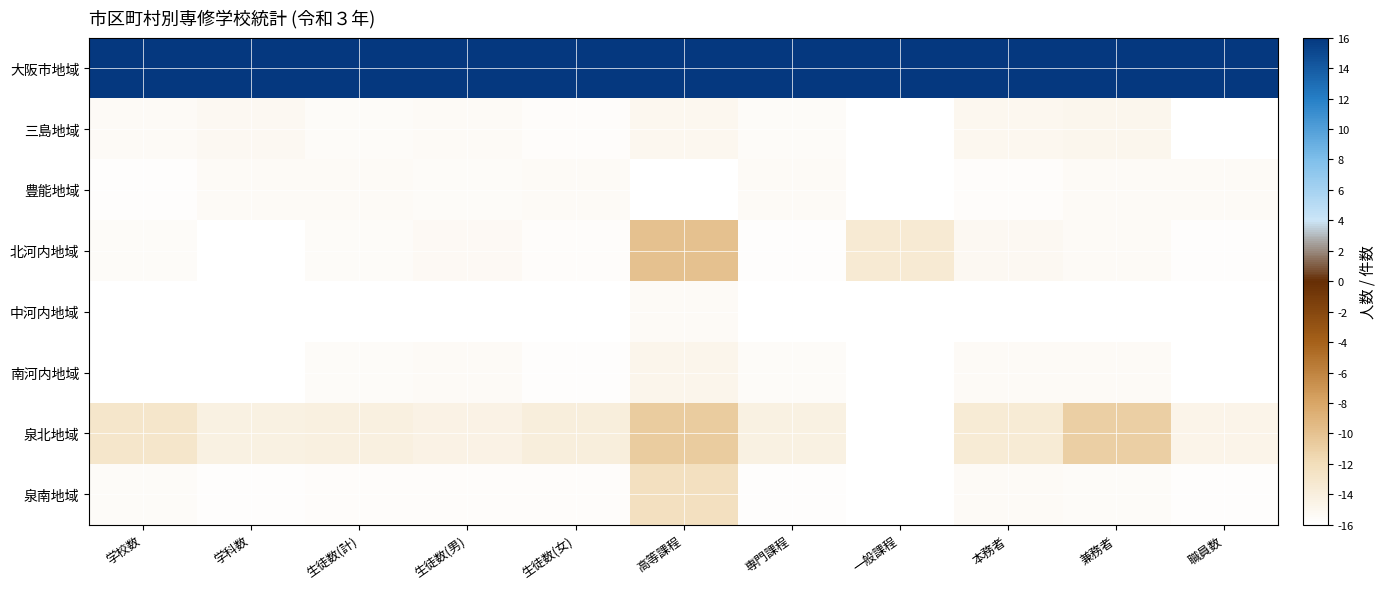

Which has a higher value, 生徒数(計) or 高等課程?

生徒数(計)